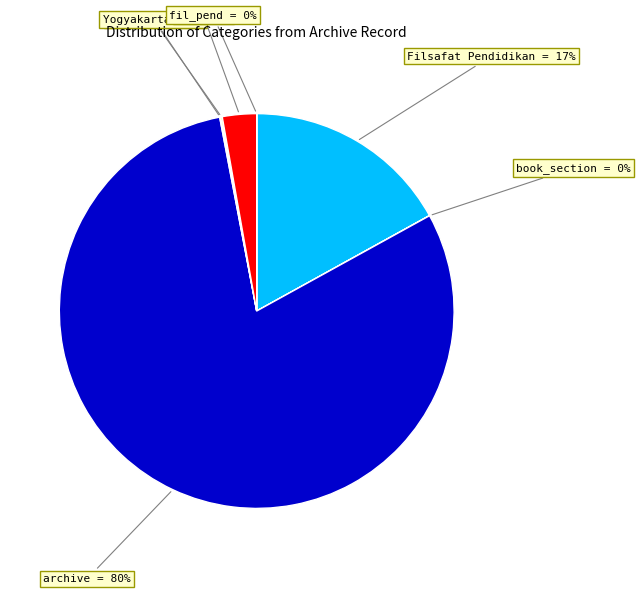

To the nearest percent, what is the difference between the largest and smallest slice percentages?

80%